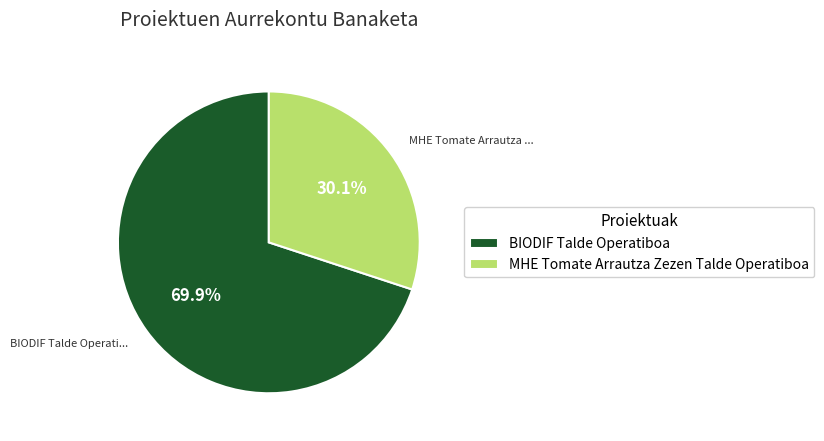

Does BIODIF Talde Operatiboa represent more than half of the total?

Yes